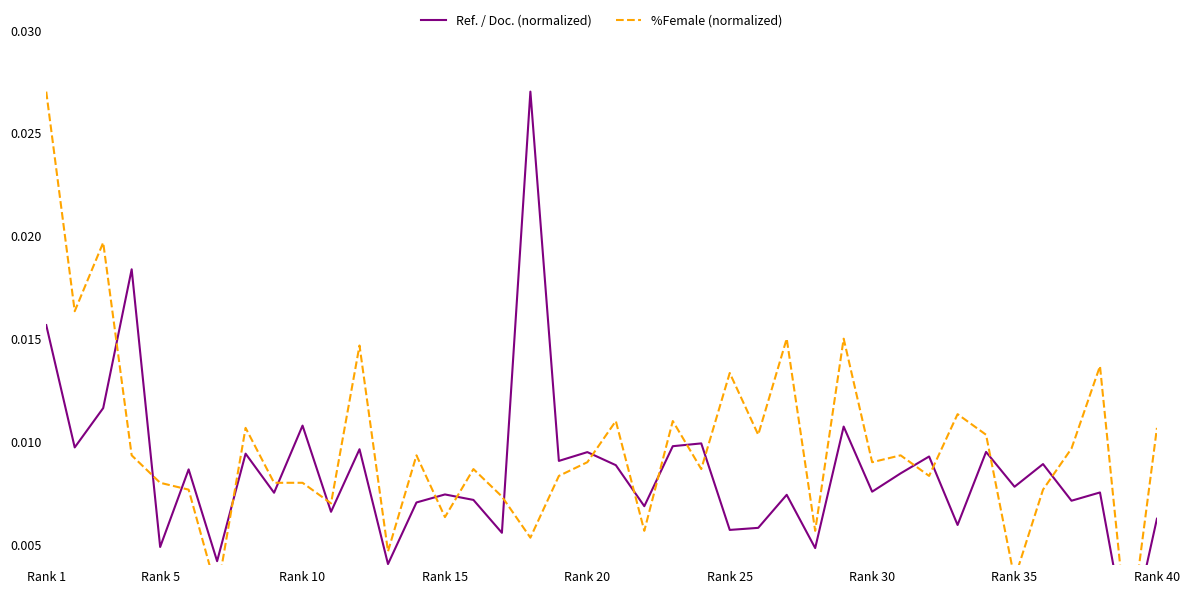

How many intersections are there between %Female (normalized) and Ref. / Doc. (normalized)?

18